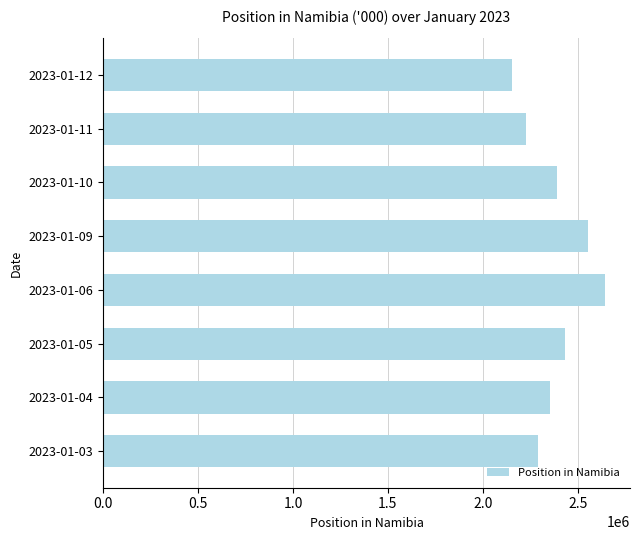

What is the difference between the values at 2023-01-06 and 2023-01-05?

208887.3